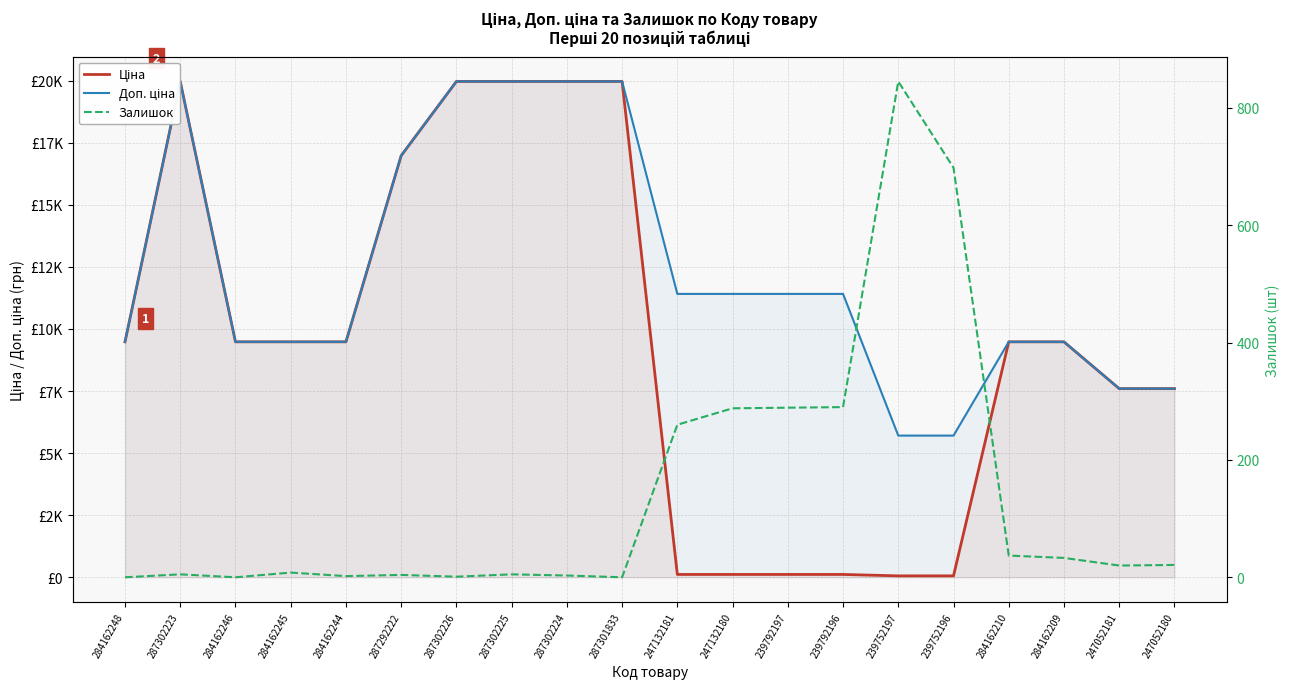

At which label does Залишок reach its peak?

239752197